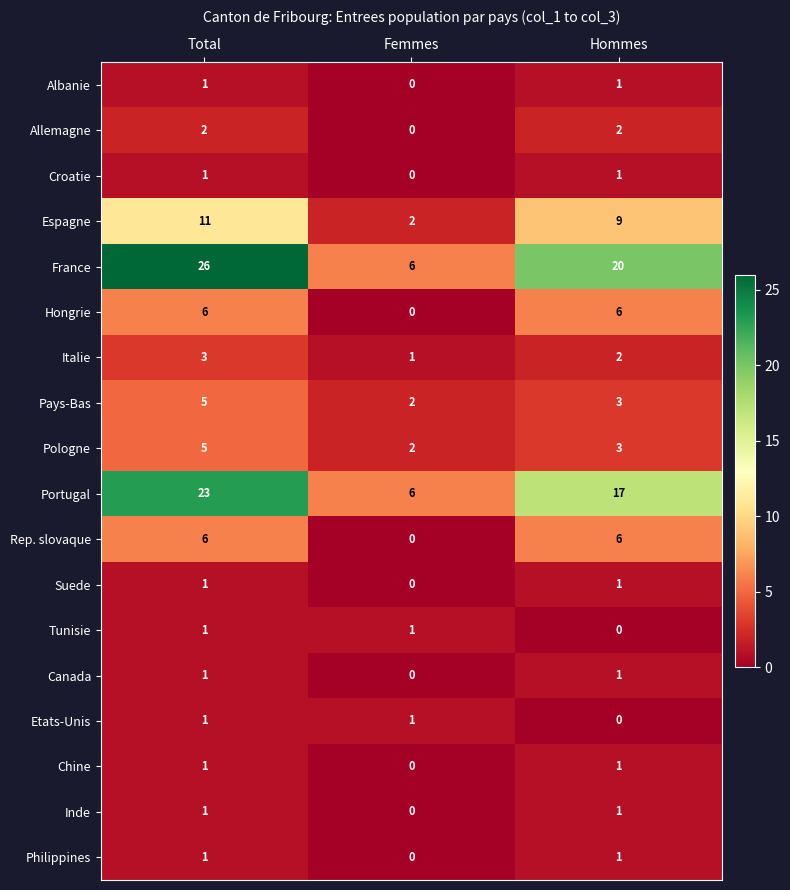

At which label is Pays-Bas closest to 3?

Hommes